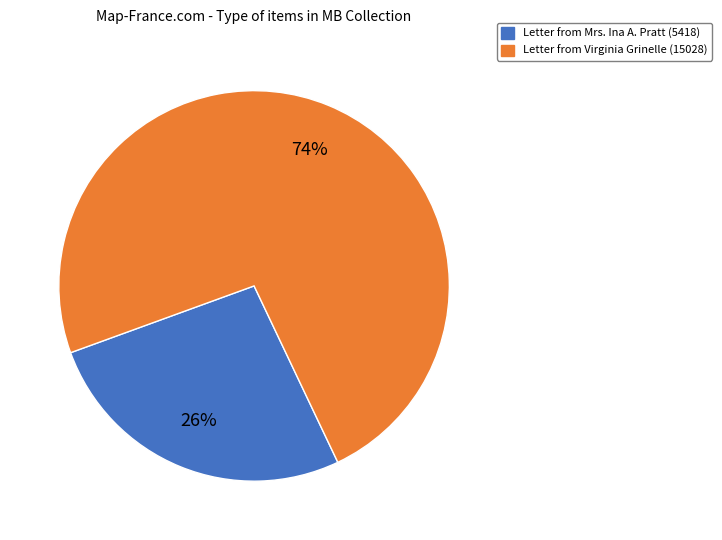

Is there any slice that represents more than half of the pie?

Yes